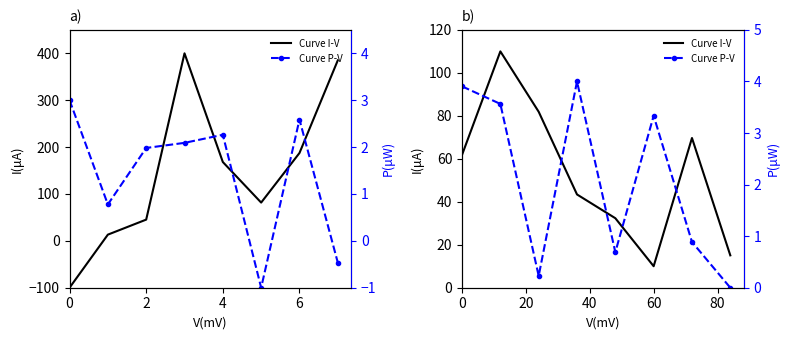

At which category is the sum across all series the highest?

2